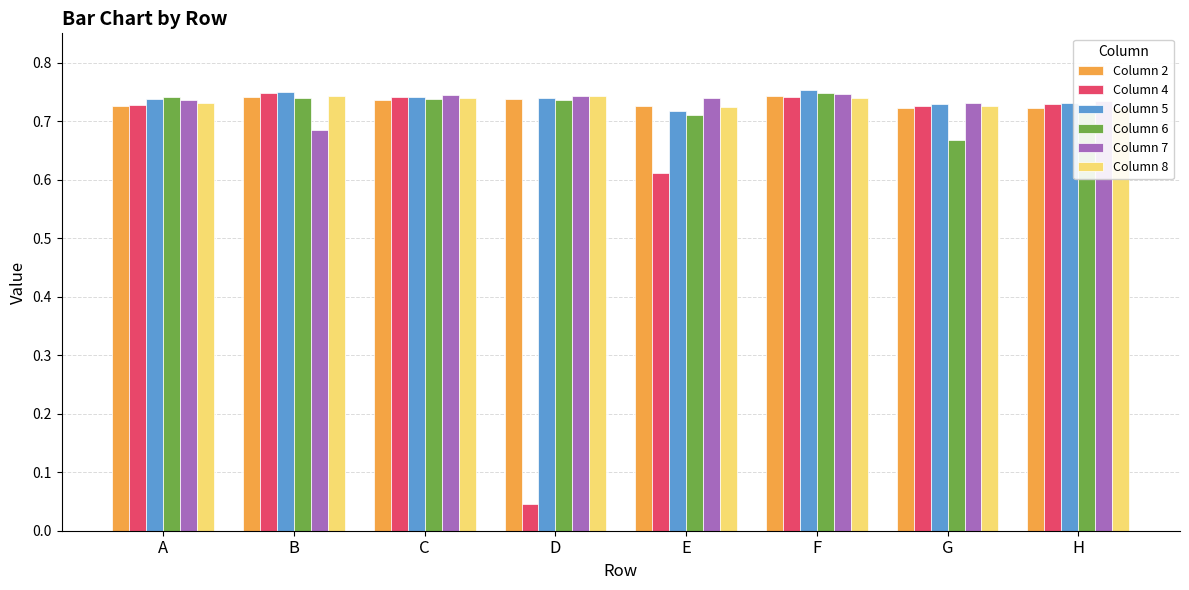

The Column 2 series shows 1.0 at E. True or false?

False